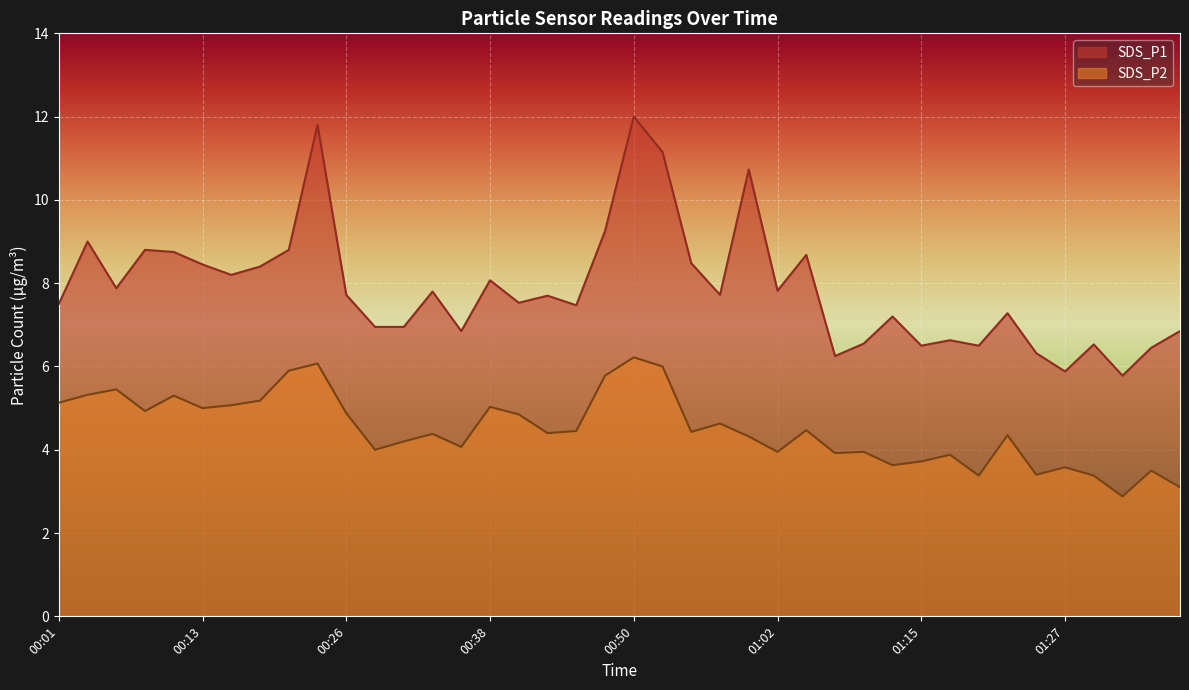

Reading left to right, list all the values displayed in this chart.

SDS_P1: 7.5	9.0	7.9	8.8	8.8	8.4	8.2	8.4	8.8	11.8	7.7	7.0	7.0	7.8	6.8	8.1	7.5	7.7	7.5	9.2	12.0	11.2	8.5	7.7	10.7	7.8	8.7	6.2	6.5	7.2	6.5	6.6	6.5	7.3	6.3	5.9	6.5	5.8	6.5	6.8
SDS_P2: 5.1	5.3	5.5	4.9	5.3	5.0	5.1	5.2	5.9	6.1	4.9	4.0	4.2	4.4	4.1	5.0	4.8	4.4	4.5	5.8	6.2	6.0	4.4	4.6	4.3	4.0	4.5	3.9	4.0	3.6	3.7	3.9	3.4	4.3	3.4	3.6	3.4	2.9	3.5	3.1